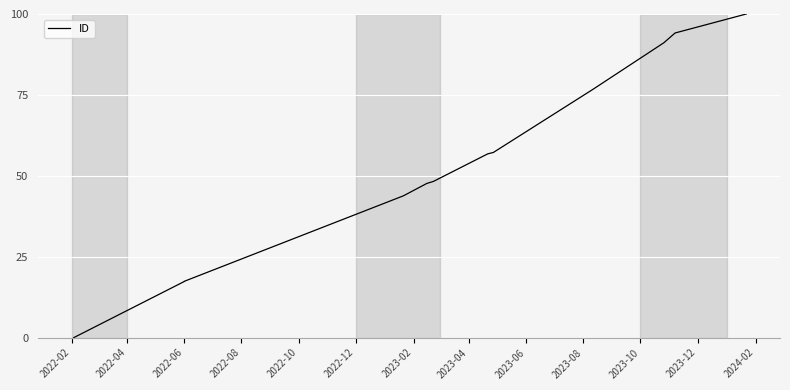

Which category has the lowest value across all series?

2022-02